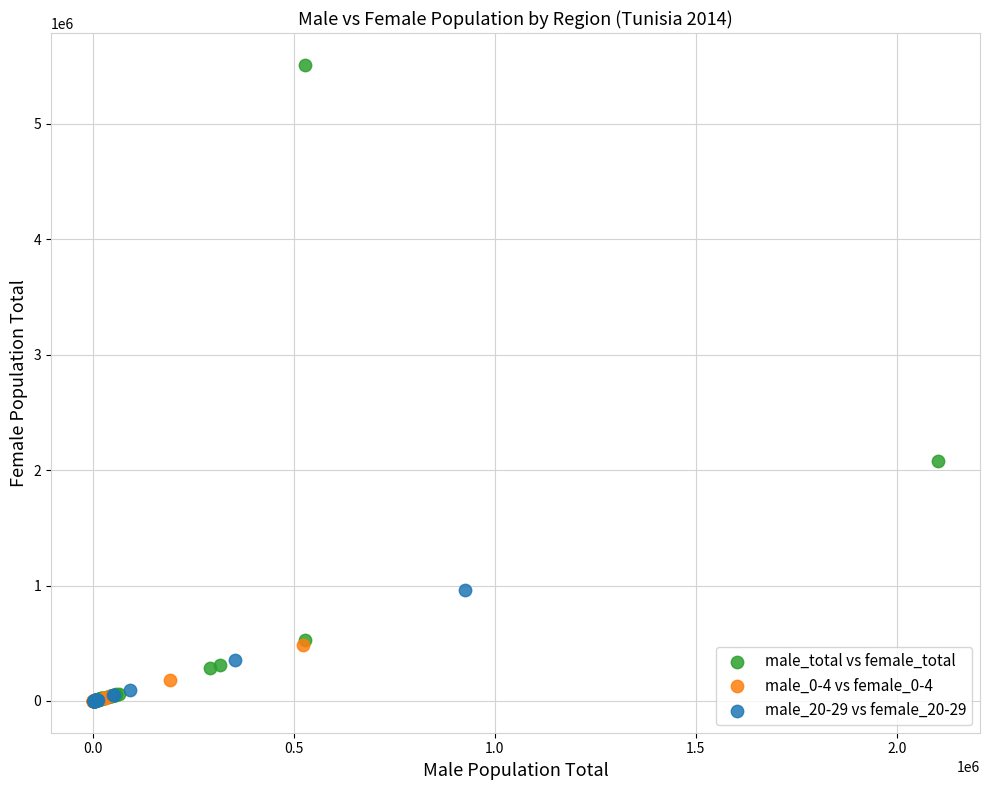

Which series reaches the maximum Y coordinate?

male_total vs female_total